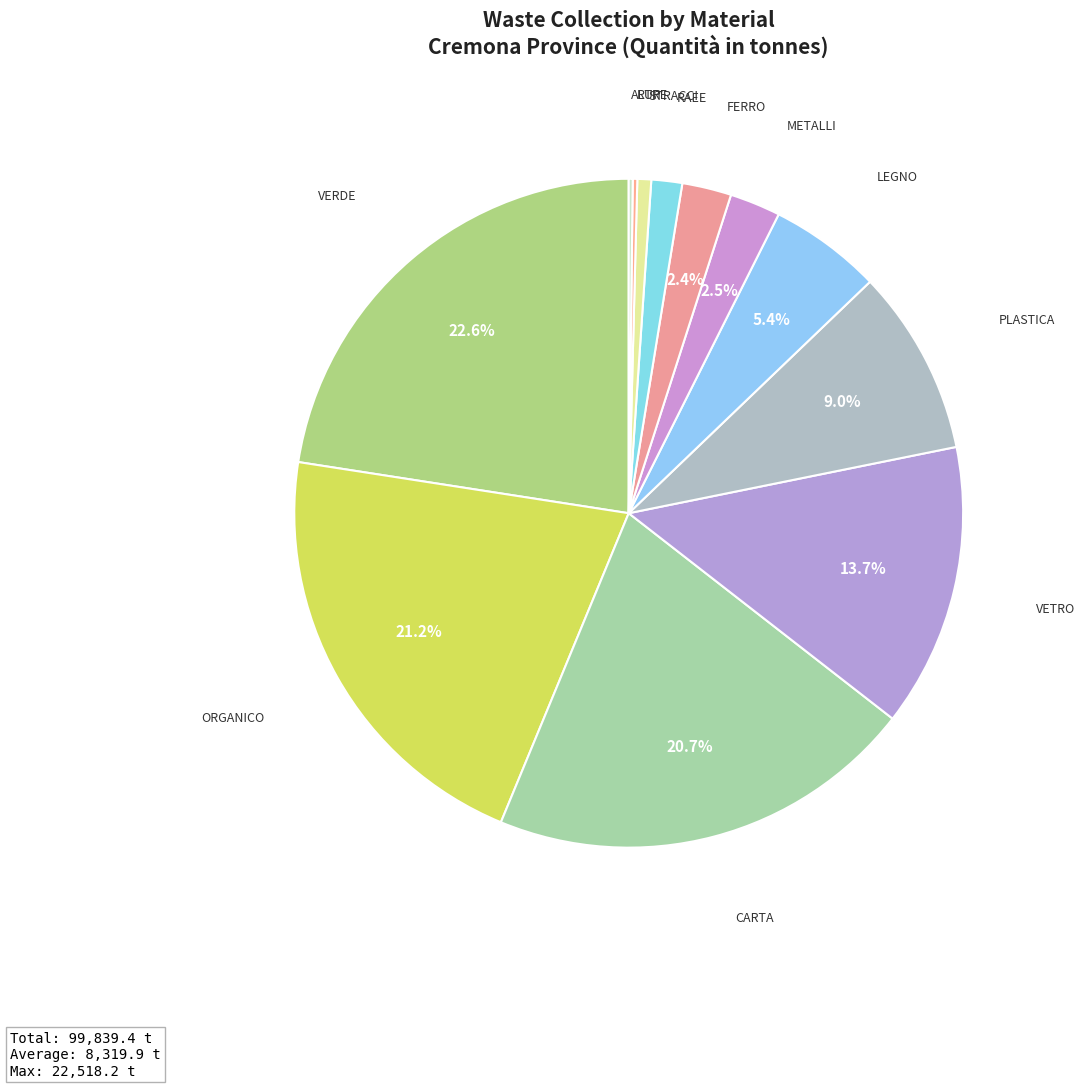

Rank the categories by value from highest to lowest.

VERDE, ORGANICO, CARTA, VETRO, PLASTICA, LEGNO, METALLI, FERRO, RAEE, STRACCI, RUP, ALTRE, OLI VEGETALI, ALLUMINIO, OLI MINERALI, ACCUMULATORI PER AUTO